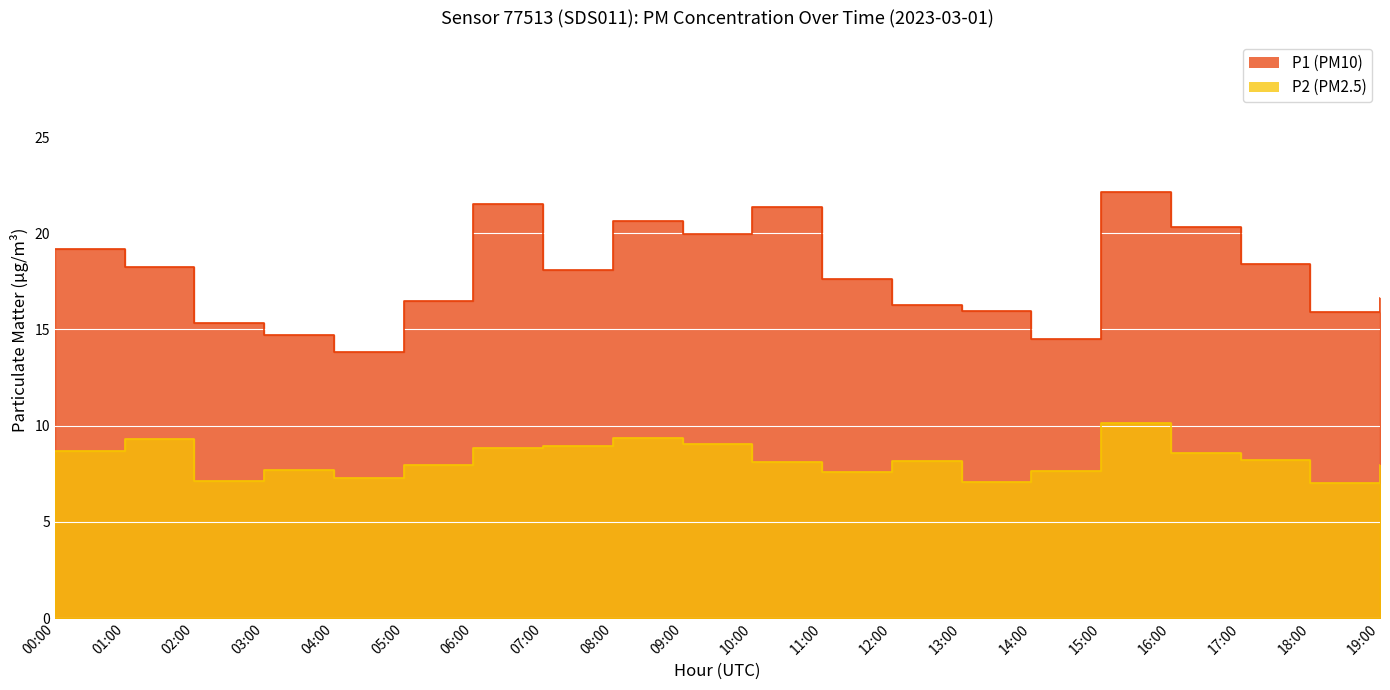

What is the sum of the P2 values at 11:00 and 08:00?

17.0